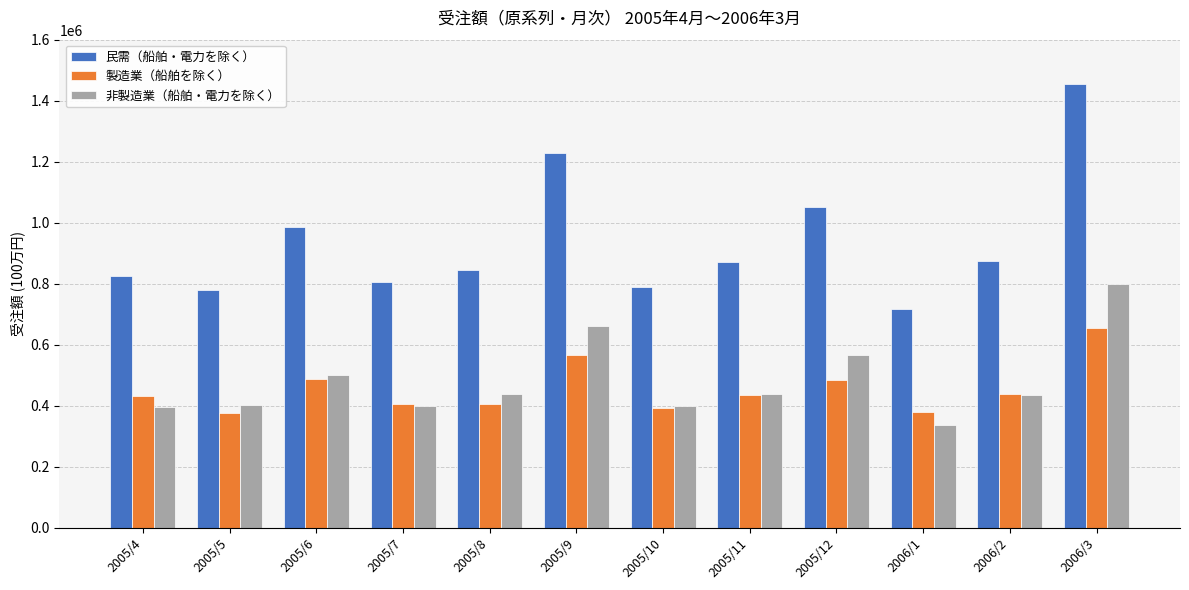

Are the bars grouped side by side (vs. stacked)?

Yes